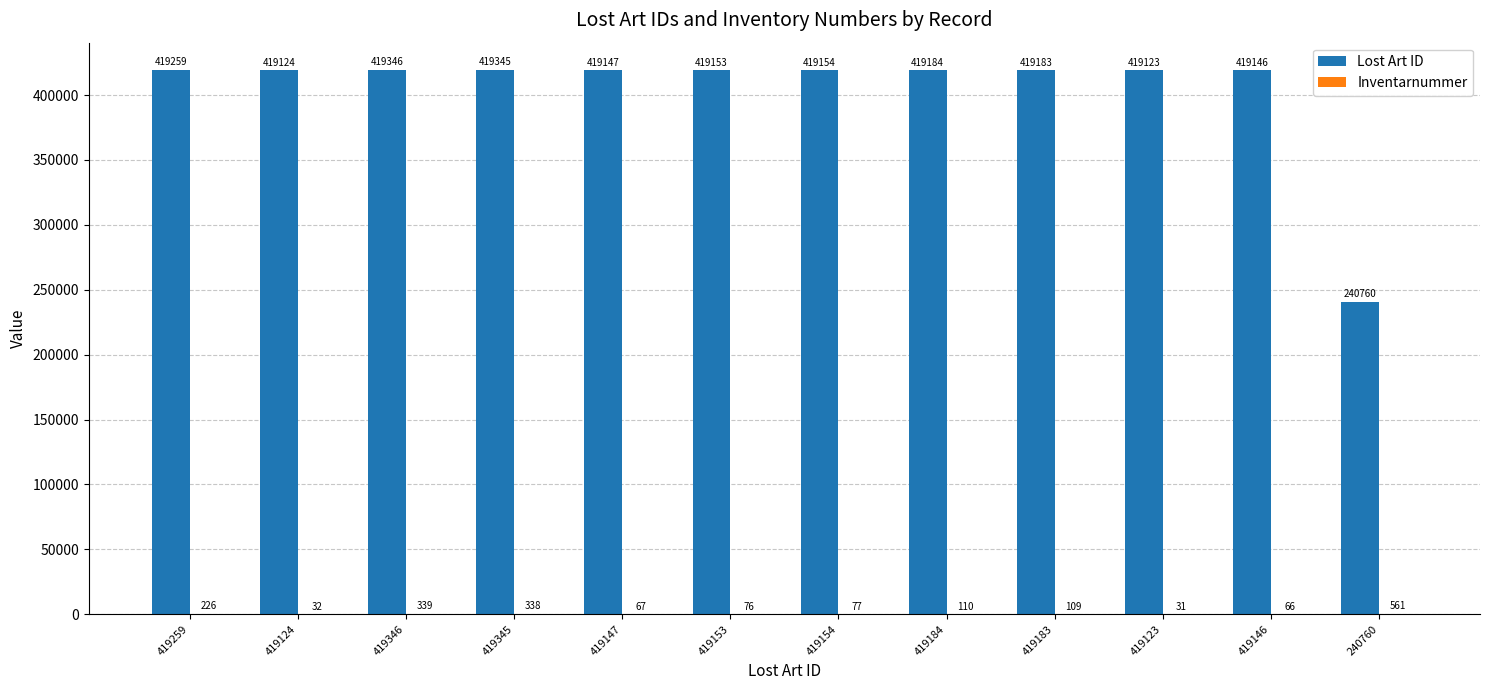

Which series has the largest total across all categories?

Lost Art ID